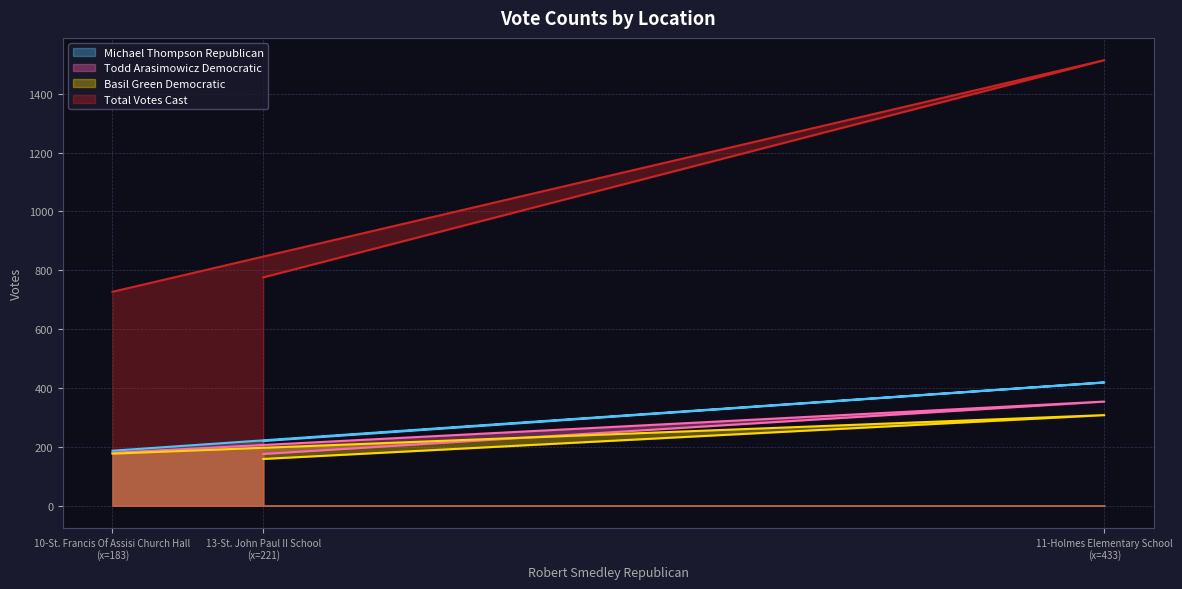

Which series changed the most between 10-St. Francis Of Assisi Church Hall (x=183) and 13-St. John Paul II School (x=221)?

Total Votes Cast